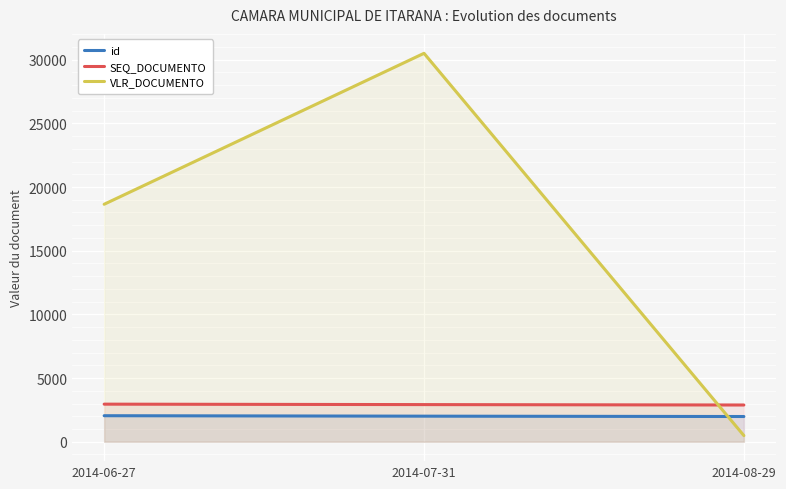

Between 2014-07-31 and 2014-08-29, which is larger?

2014-07-31